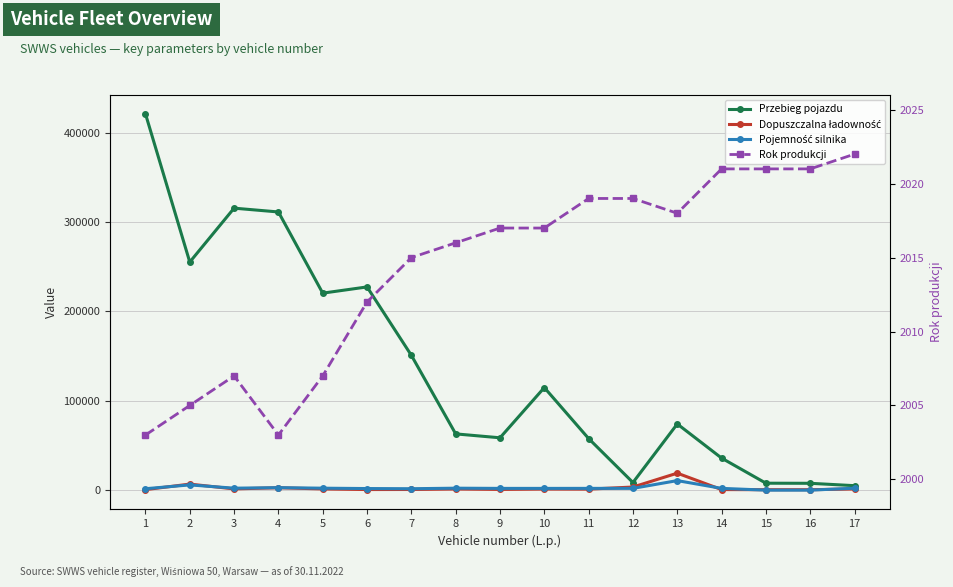

At which label does Przebieg pojazdu reach its minimum?

17